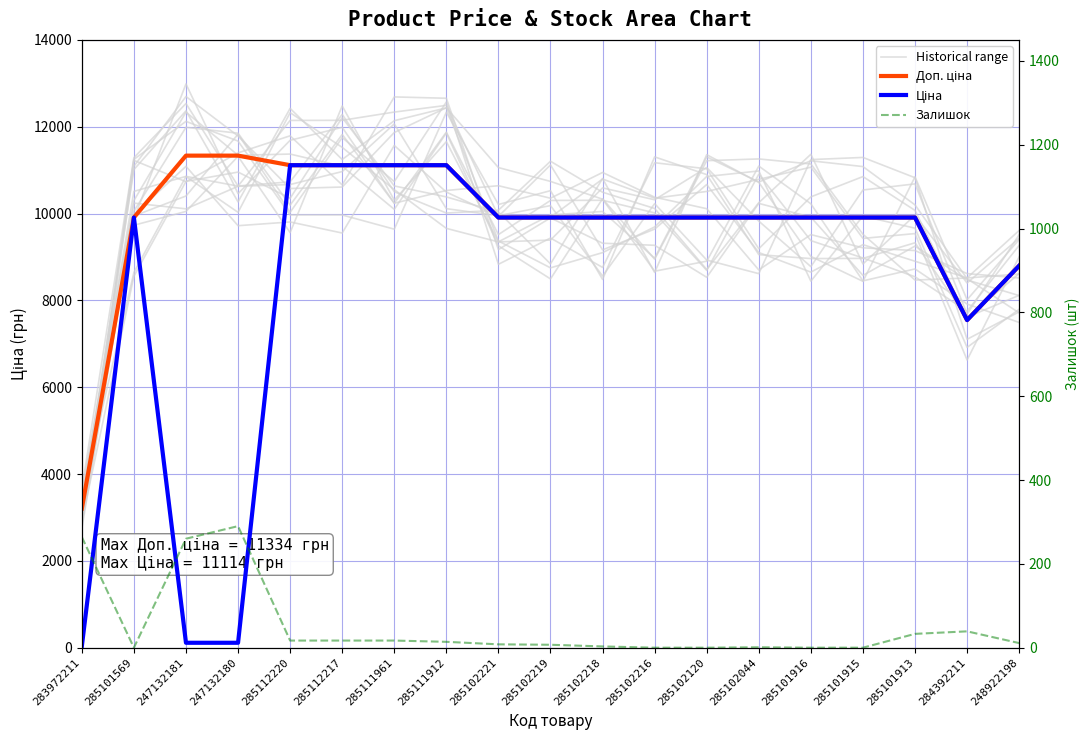

Reading left to right, extract all data points from this chart.

Historical range: 3084.4	11248.3	12122.8	11669.5	9966.7	9966.6	9640.2	12334.4	10209.1	10527.0	8483.4	11305.3	10896.7	9053.4	8962.7	8967.4	9326.6	7601.9	8618.0
Доп. ціна: 3205.0	9908.5	11334.0	11334.0	11113.6	11113.6	11113.6	11113.6	9908.5	9908.5	9908.5	9908.5	9908.5	9908.5	9908.5	9908.5	9908.5	7545.9	8797.6
Ціна: 32.0	9908.5	113.3	113.3	11113.6	11113.6	11113.6	11113.6	9908.5	9908.5	9908.5	9908.5	9908.5	9908.5	9908.5	9908.5	9908.5	7545.9	8797.6
Залишок: 264.0	0.0	260.0	290.0	17.0	17.0	17.0	14.0	8.0	7.0	3.0	0.0	0.0	1.0	0.0	0.0	33.0	39.0	11.0